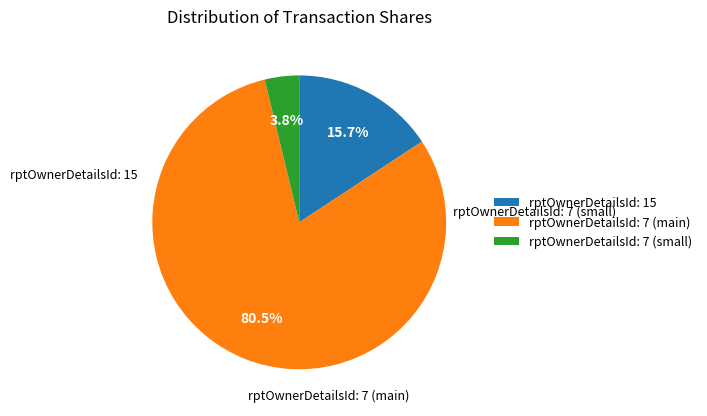

How many segments does this pie chart have?

3